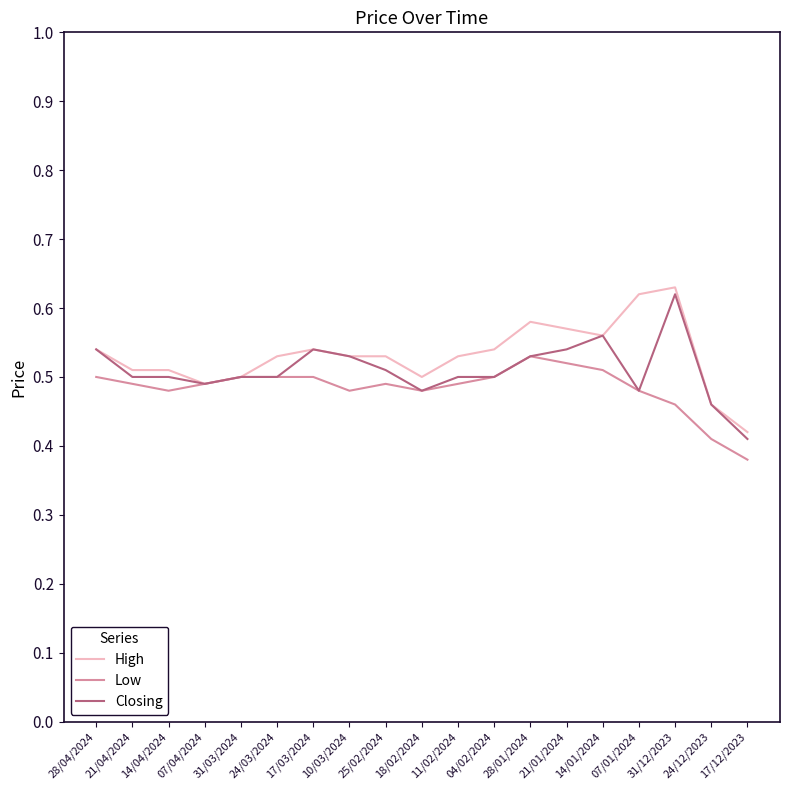

True or false: Low has a value of 0.1 at 14/04/2024.

False